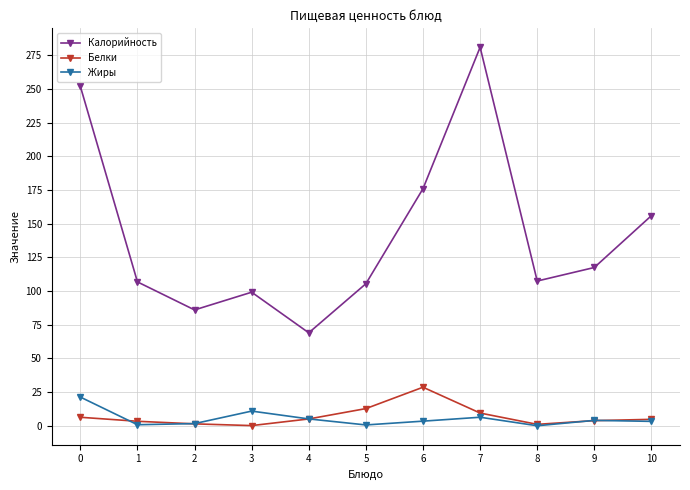

True or false: Белки and Калорийность intersect in this chart.

False